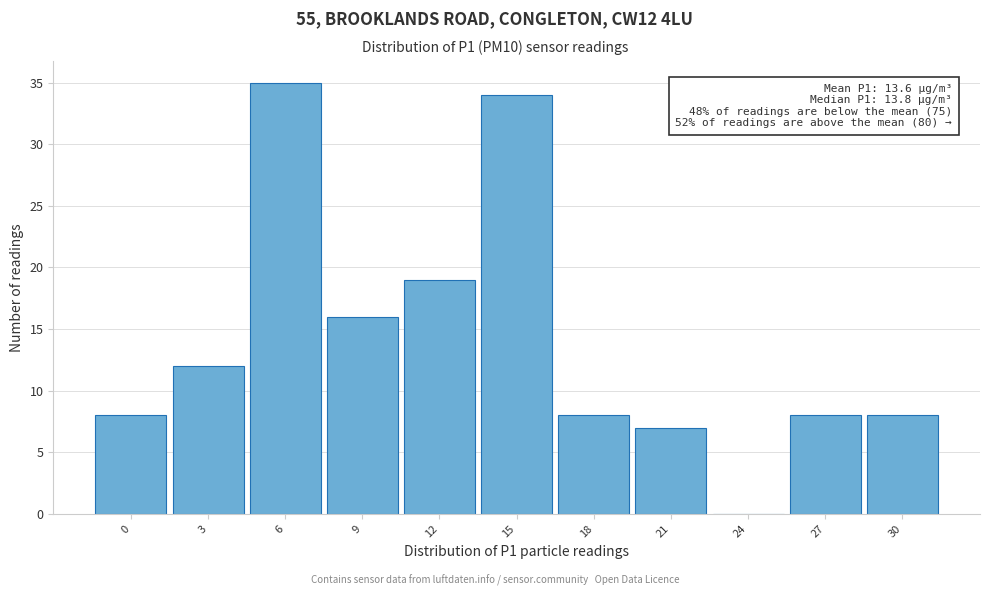

Reading left to right, what are all the values shown in this chart?

0=8	3=12	6=35	9=16	12=19	15=34	18=8	21=7	24=0	27=8	30=8